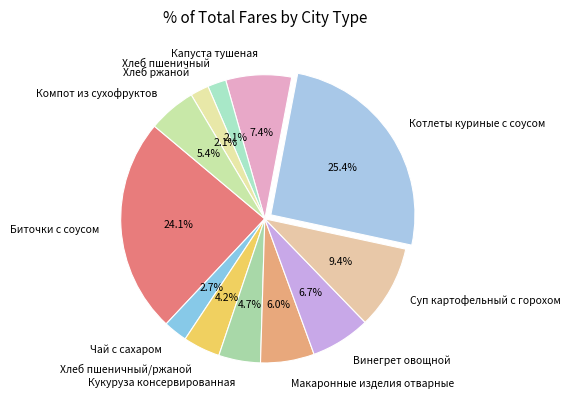

How many segments does this pie chart have?

12